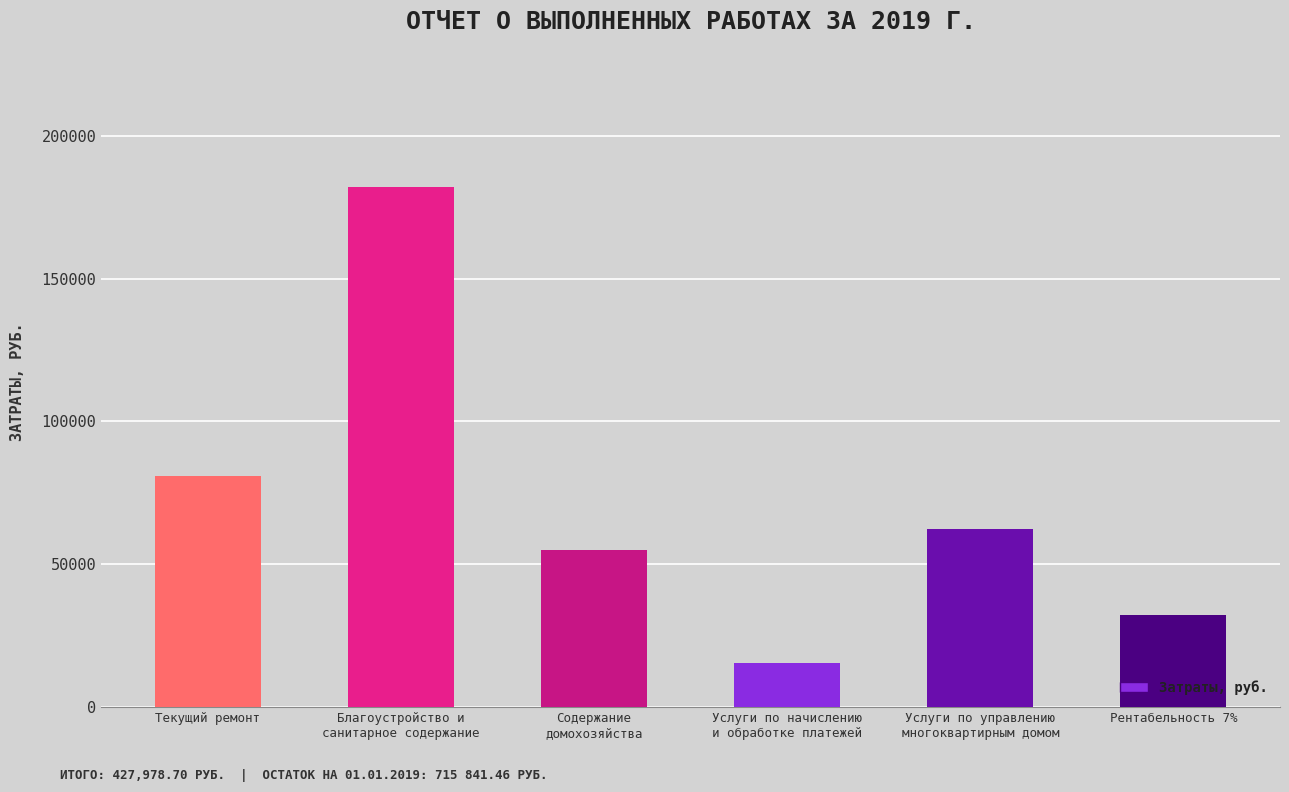

The chart shows a value of 55097.8 at Содержание
домохозяйства. True or false?

True